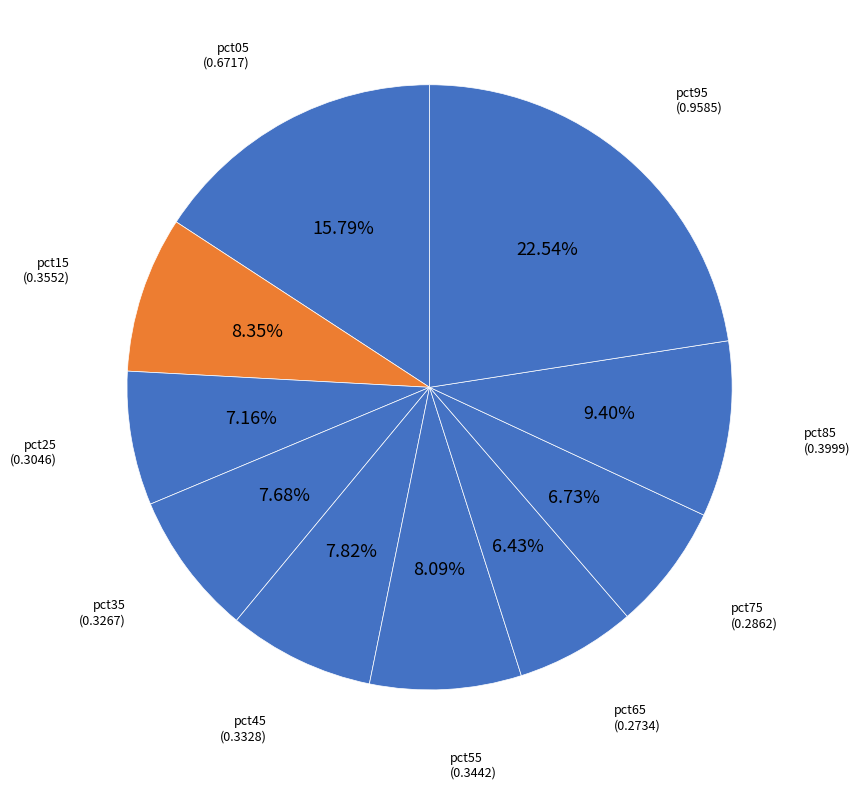

To the nearest percent, what percentage of the pie is pct15?

8%